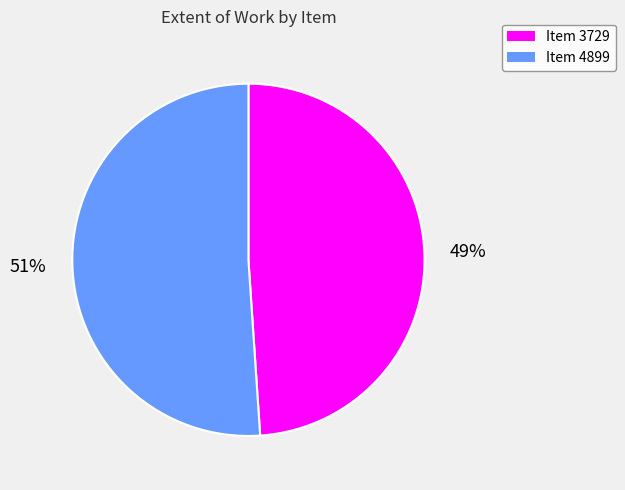

What is the ratio of the value at Item 4899 to the value at Item 3729?

1.0